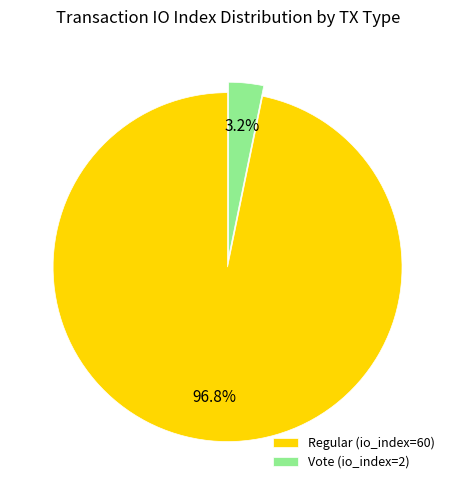

Between Vote (io_index=2) and Regular (io_index=60), which is larger?

Regular (io_index=60)